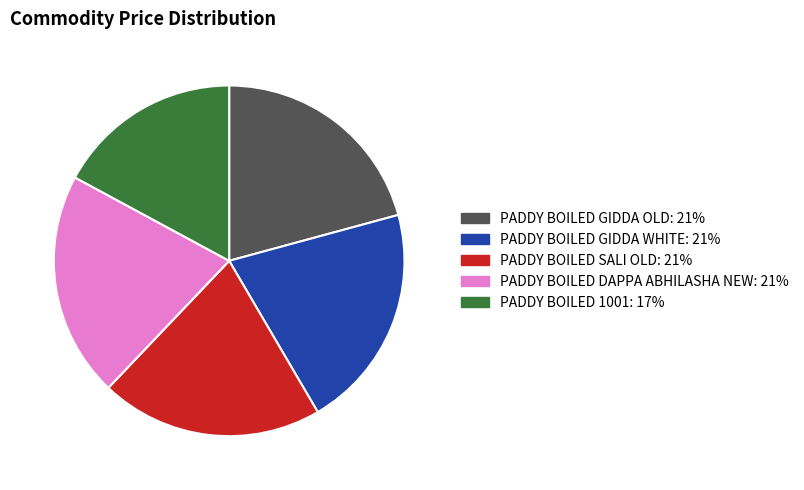

Do PADDY BOILED GIDDA WHITE and PADDY BOILED 1001 together represent more than half of the pie?

No